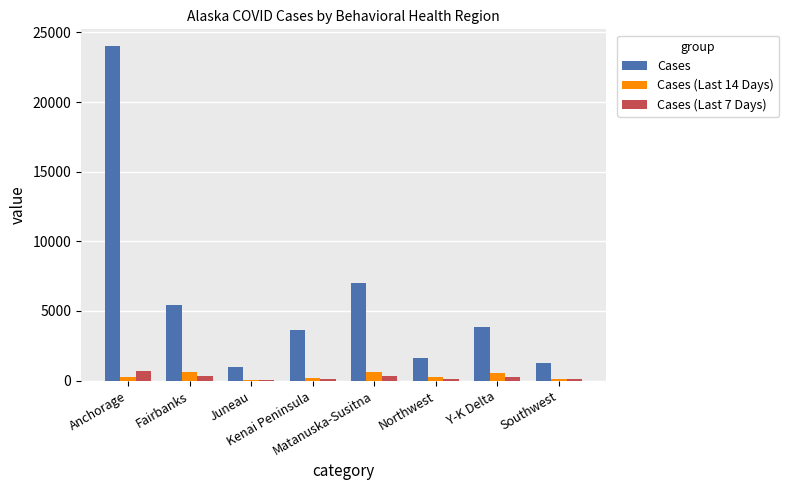

What are all the series names shown in the legend?

Cases, Cases (Last 14 Days), Cases (Last 7 Days)